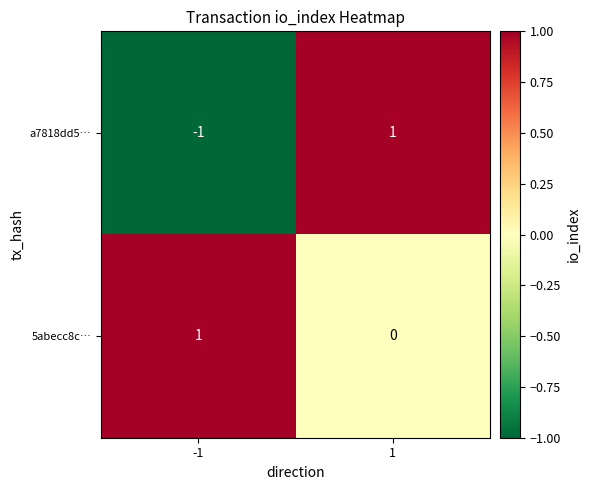

Which series has the largest range (max minus min)?

a7818dd5…